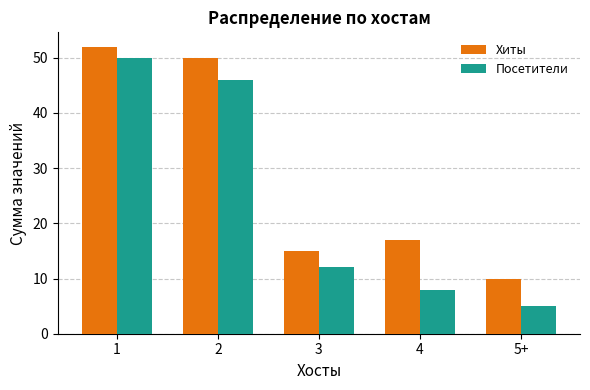

At 5+, list the series in order from smallest to largest.

Посетители, Хиты